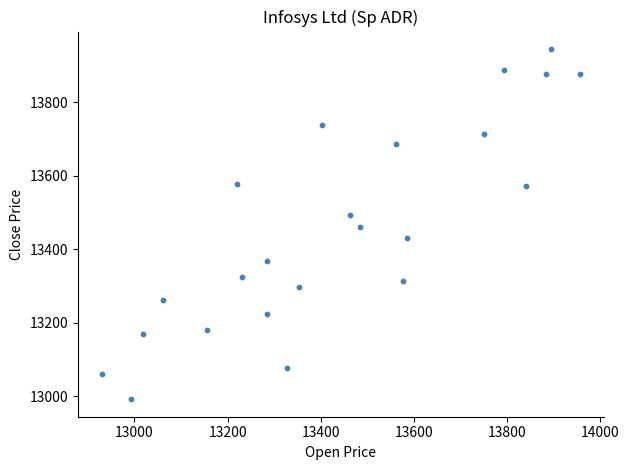

What is the range of Y values (max minus min)?

952